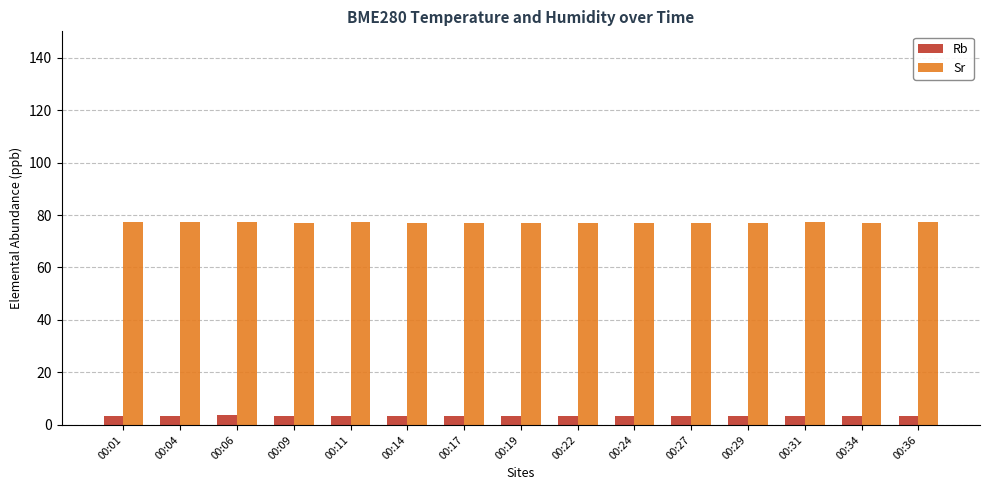

What is the value of the Rb bar at the 2nd from the left?

3.6